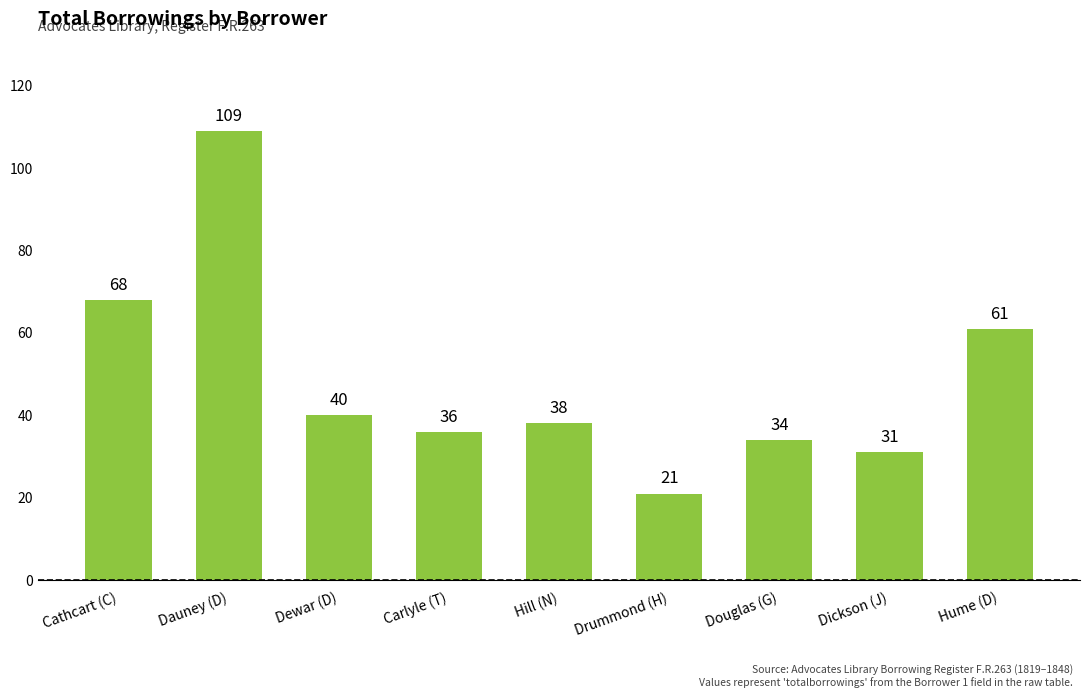

What is the label of the 2nd bar from the right?

Dickson (J)